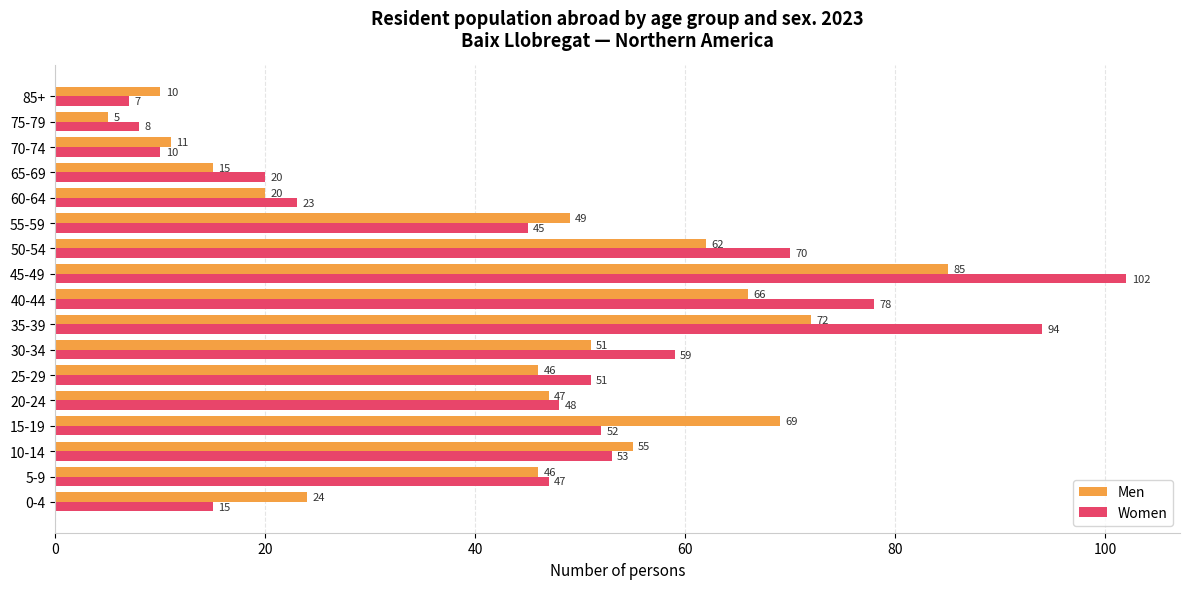

What is the sum of the Men values at 70-74 and 65-69?

26